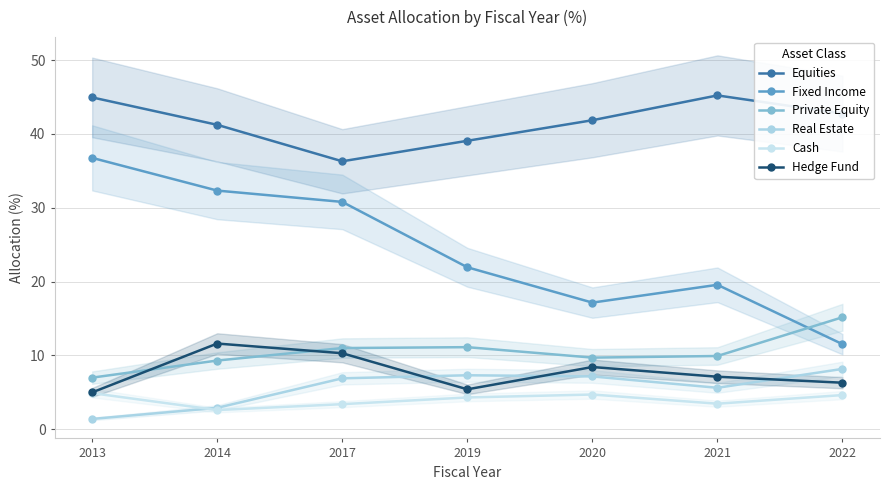

How many values in the Real Estate series are below 6?

3